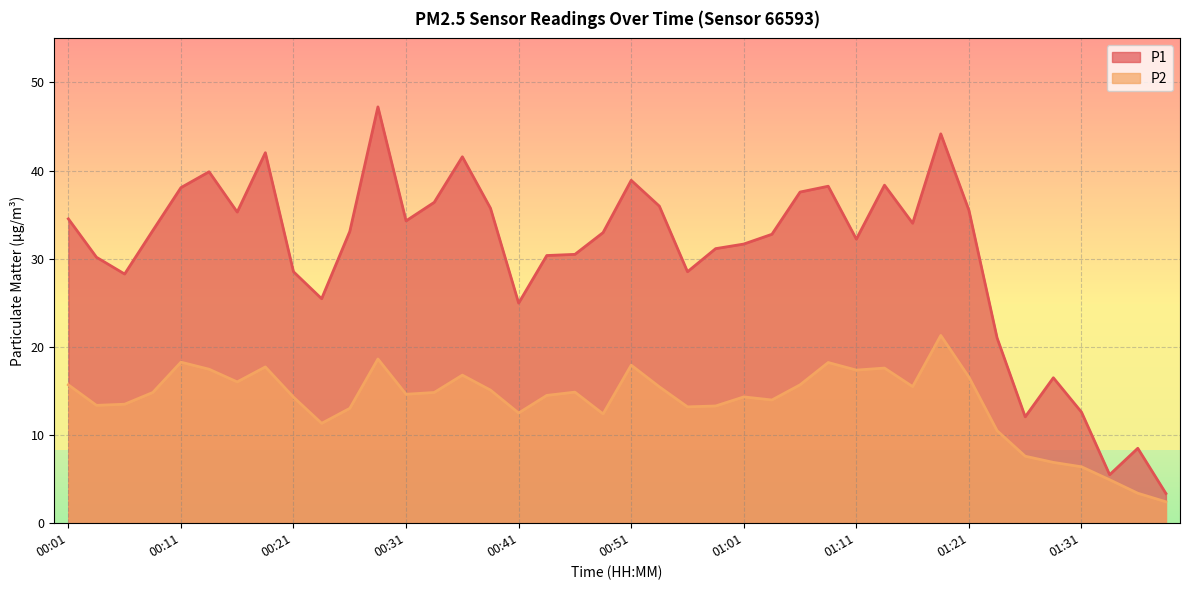

How many lines are shown in the chart?

2